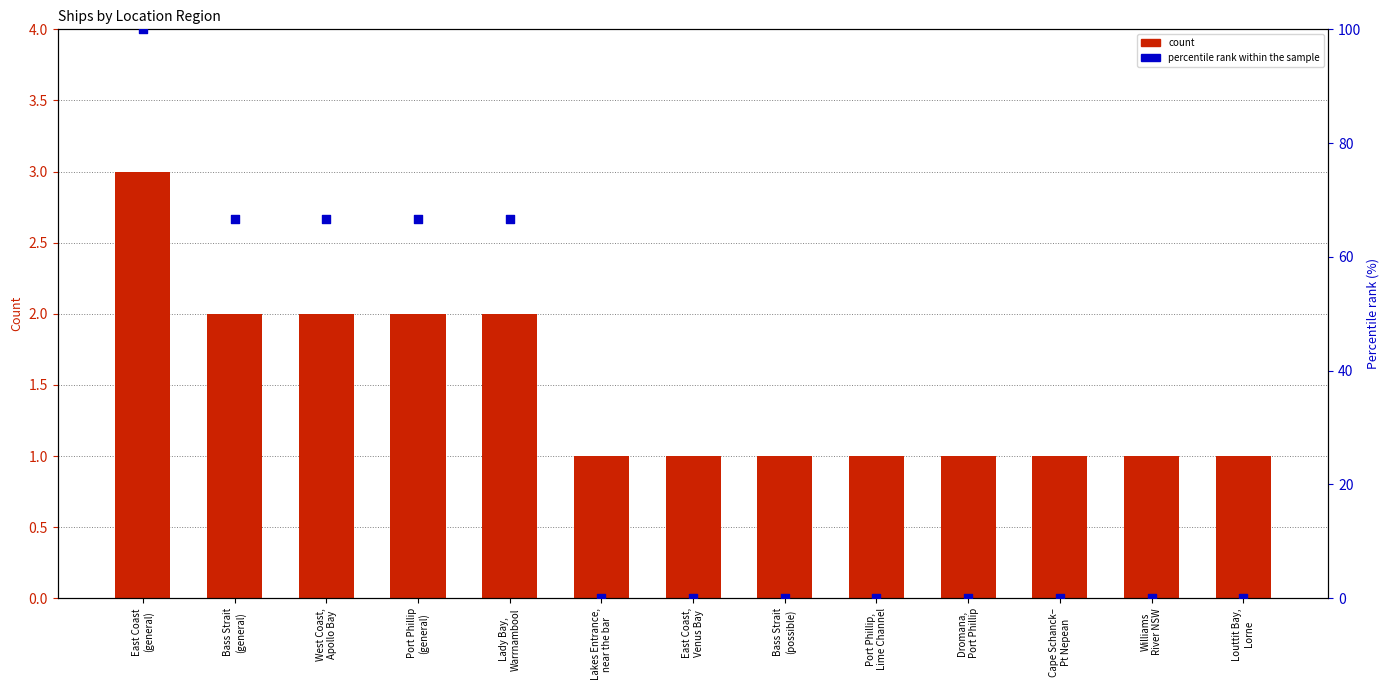

Which series has the largest total across all categories?

percentile rank within the sample